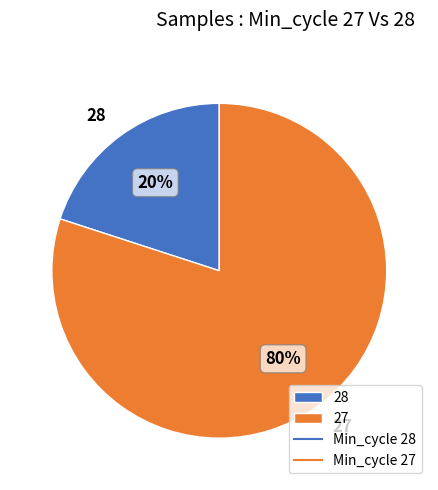

How many segments does this pie chart have?

2